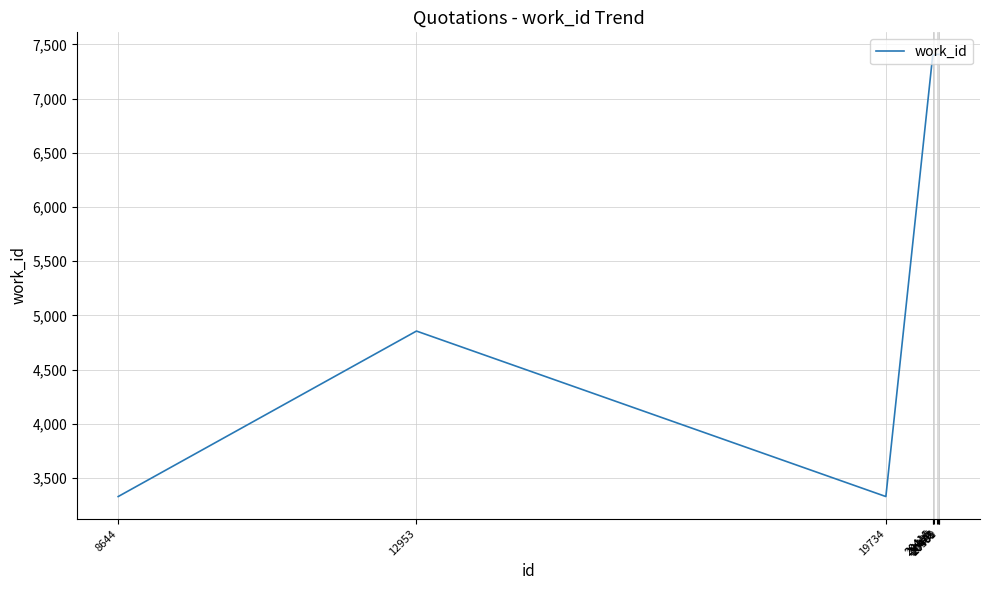

What is the minimum value shown in the chart?

3330